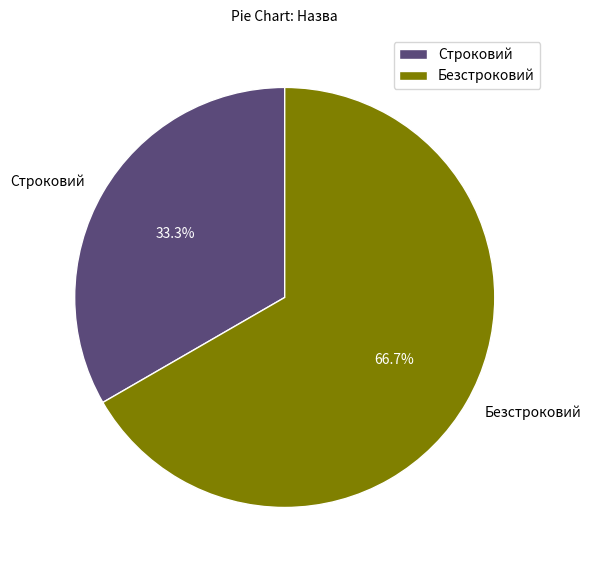

How many slices are in this pie chart?

2